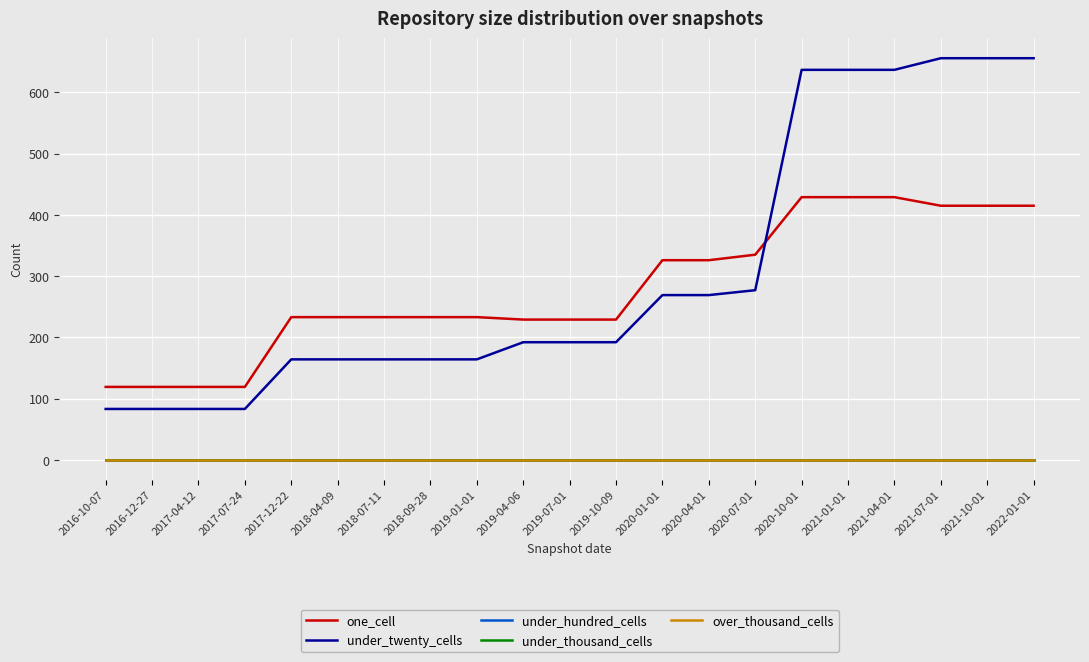

Does the chart have visible grid lines?

Yes